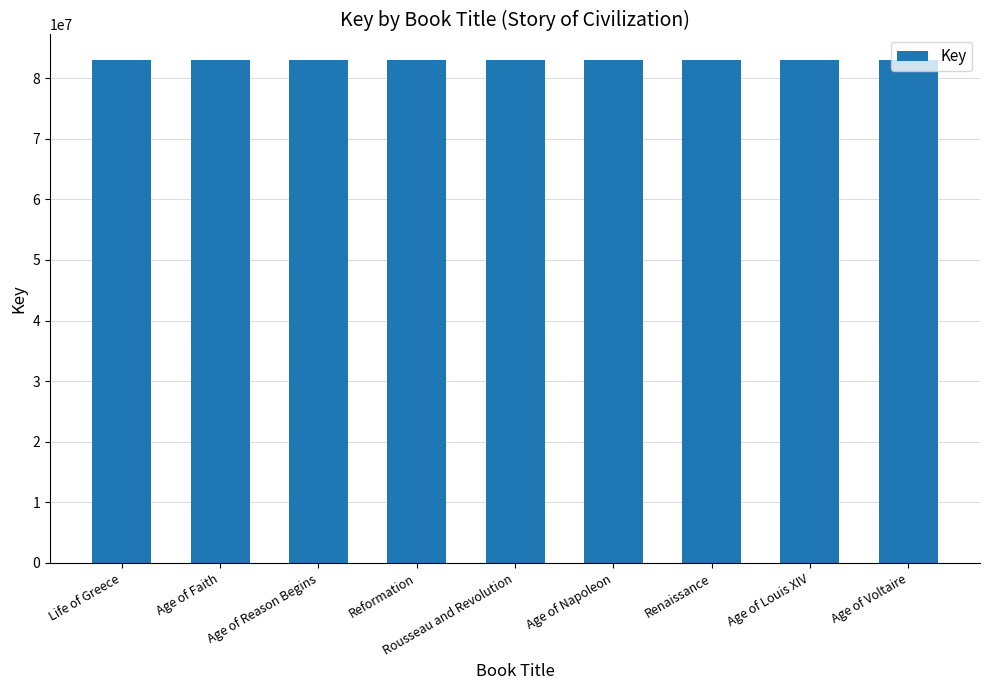

What is the label of the 6th bar from the right?

Reformation